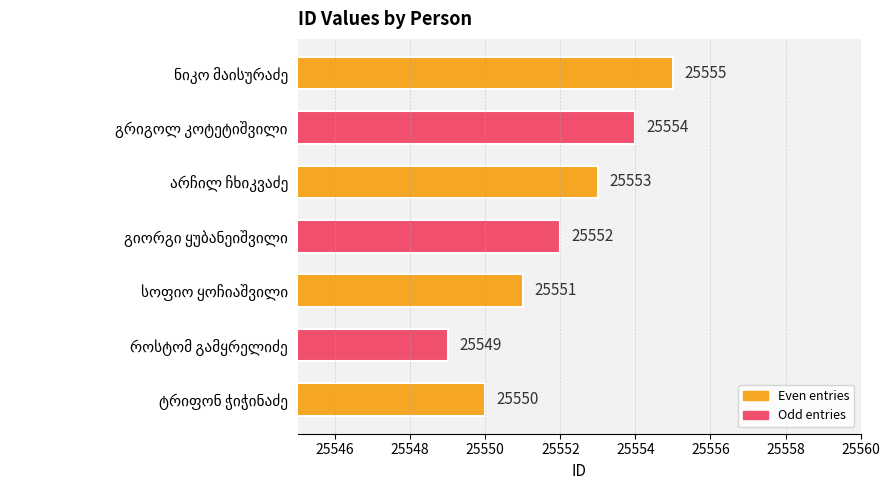

What is the smallest value displayed?

25549